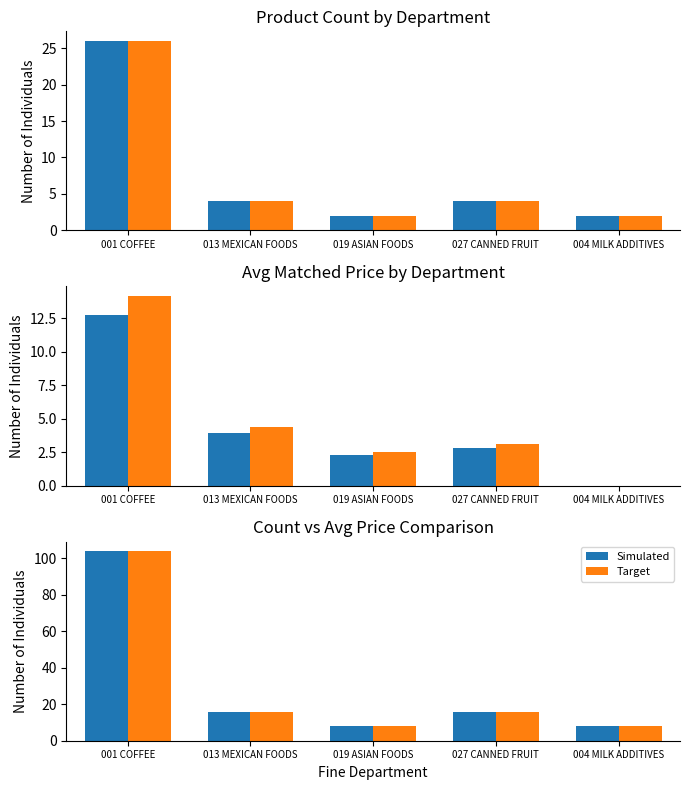

Where does the Simulated series first go above 16?

001 COFFEE